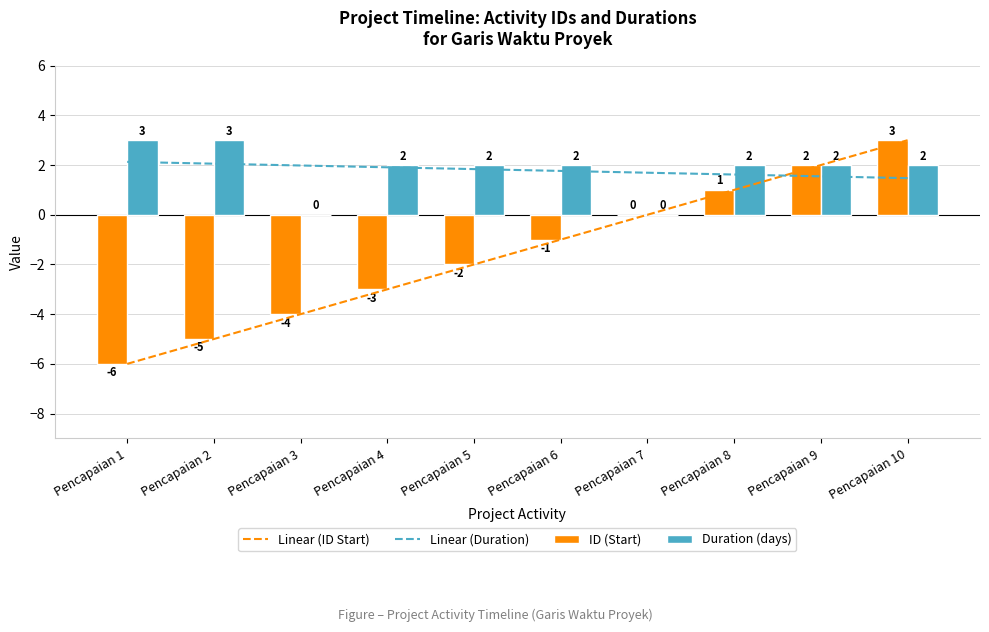

At which label does ID (Start) reach its peak?

Pencapaian 10